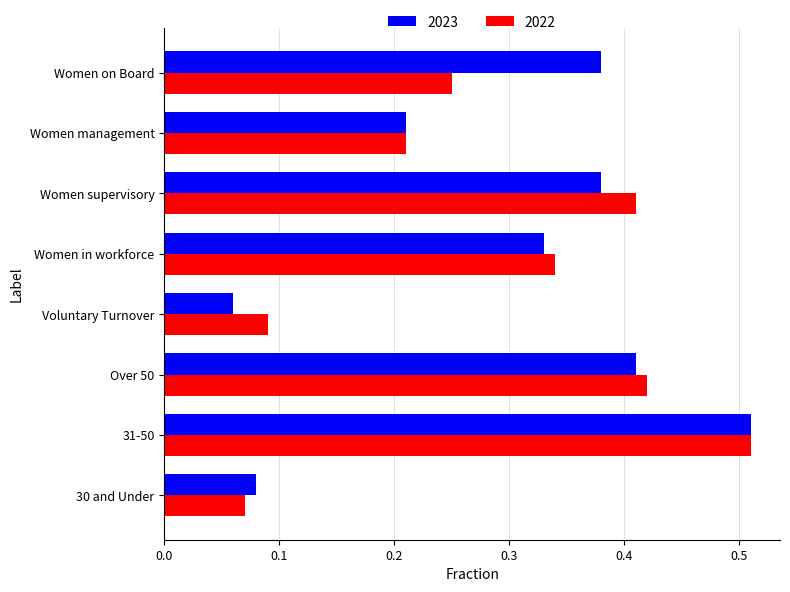

Which series has the largest range (max minus min)?

2023